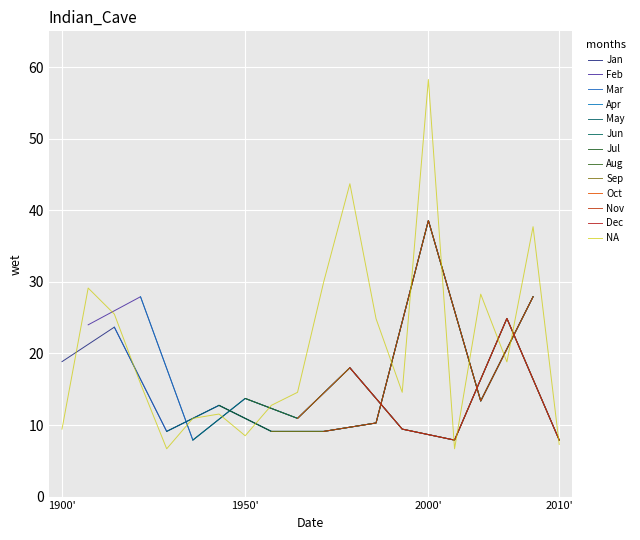

Reading left to right, extract all data points from this chart.

9.4	29.1	25.5	15.8	6.7	10.9	11.5	8.5	12.7	14.6	30.0	43.7	24.9	14.6	58.3	6.7	28.3	18.8	37.7	7.3